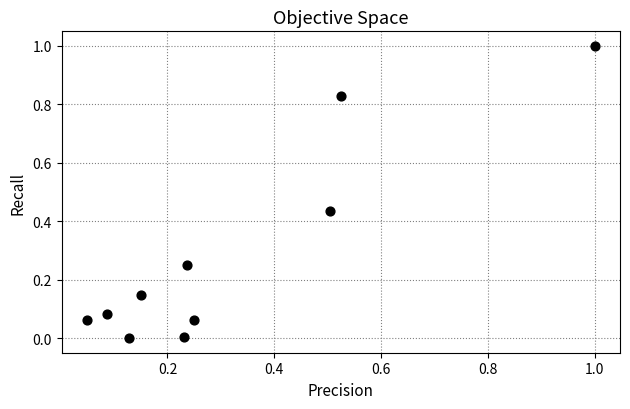

What is the range of X values (max minus min)?

1.0